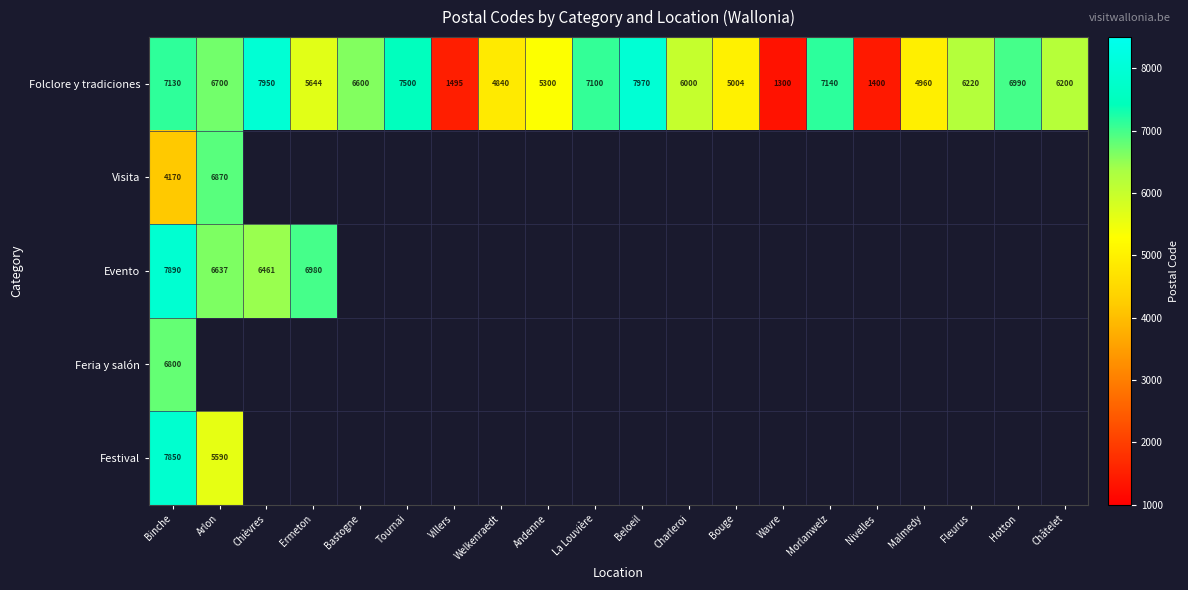

True or false: Folclore y tradiciones has a value of 3603 at Châtelet.

False